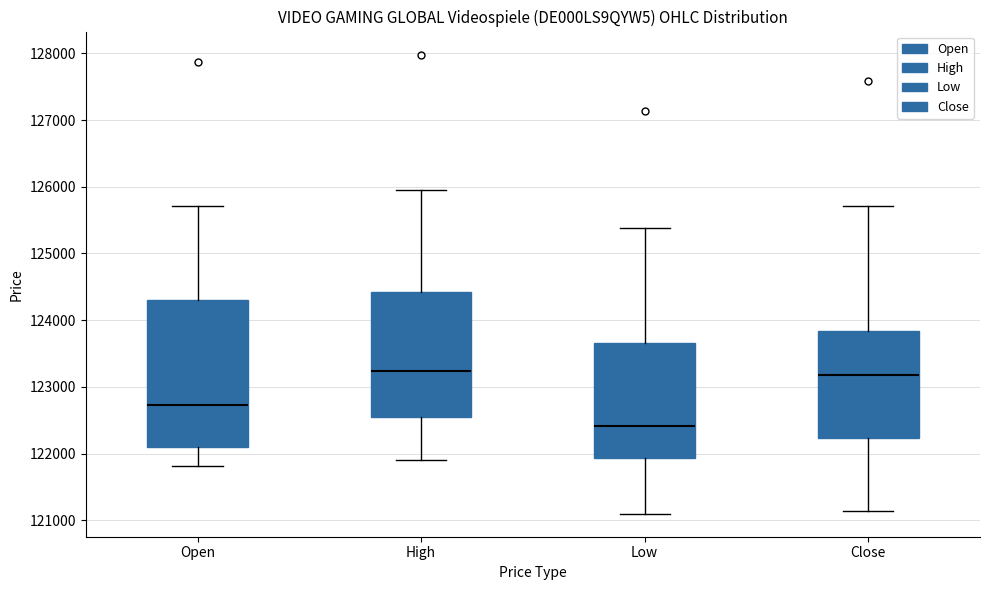

Reading left to right, read every box against the y-axis: the position of its median line, the range the box covers, and the ends of its whiskers. The values are not printed on the chart, so give them approximately, as read against the axis.

Open: median 122700, box 122100 to 124300, whiskers 121800 to 125700
High: median 123200, box 122500 to 124400, whiskers 121900 to 126000
Low: median 122400, box 121900 to 123700, whiskers 121100 to 125400
Close: median 123200, box 122200 to 123800, whiskers 121100 to 125700